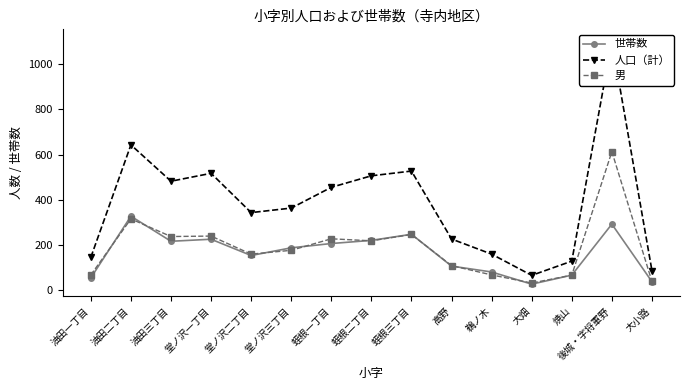

Which has a higher value, 高野 or 堂ノ沢二丁目?

堂ノ沢二丁目